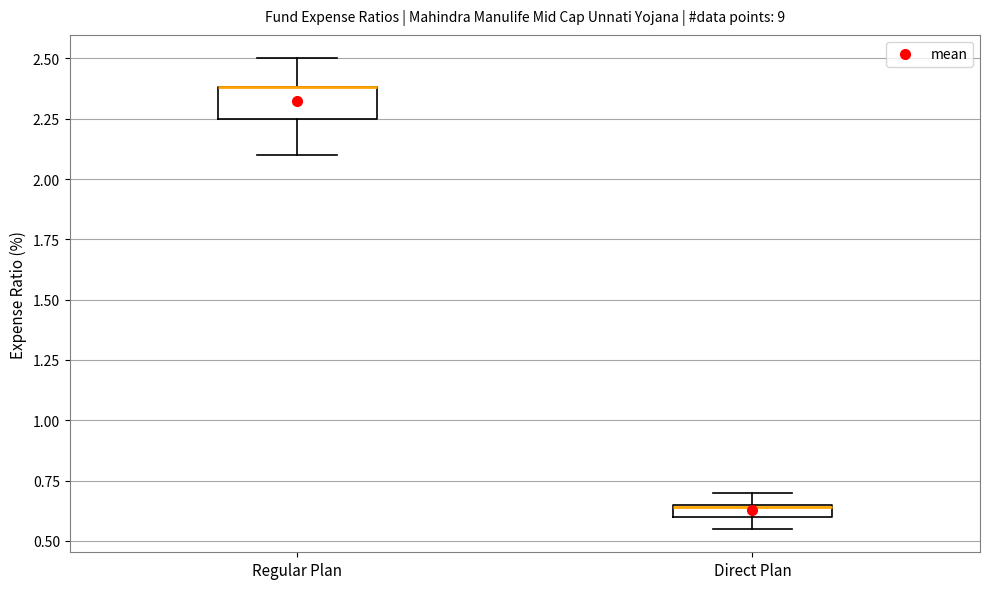

Which box is the tallest, from its lower edge to its upper edge?

Regular Plan